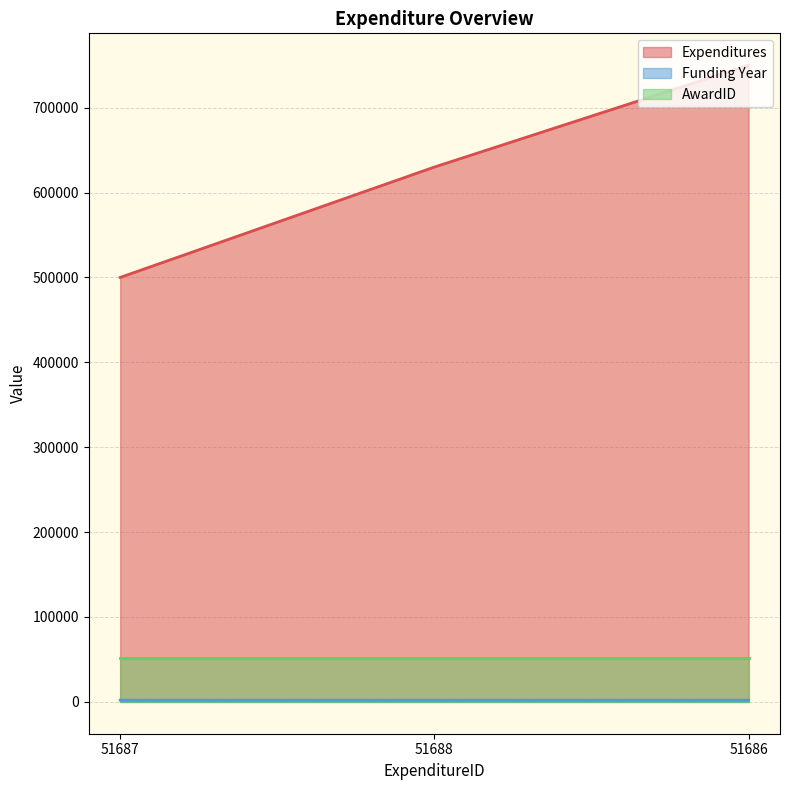

Which series changed the most between 51687 and 51686?

Expenditures